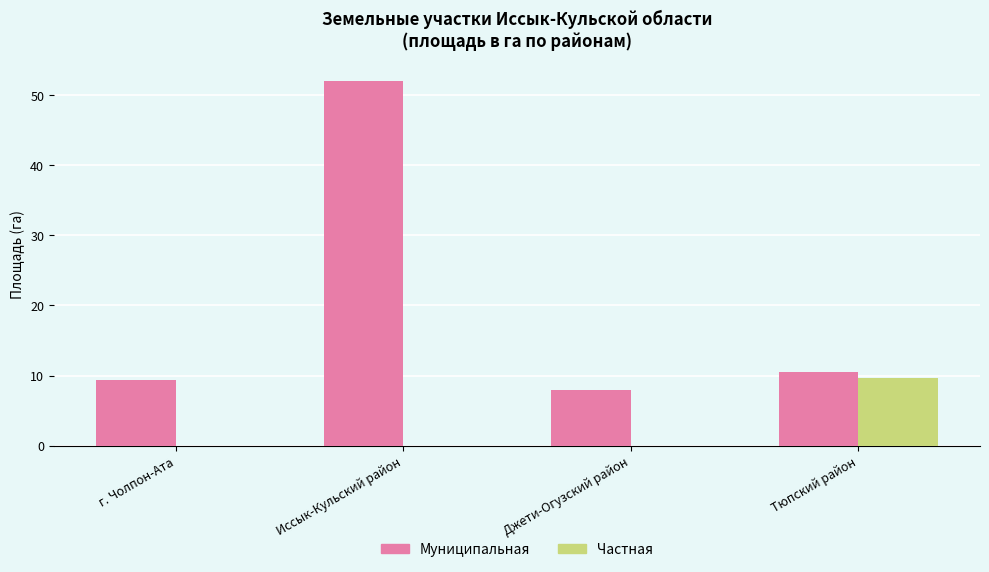

What is the maximum value shown in the chart?

52.0